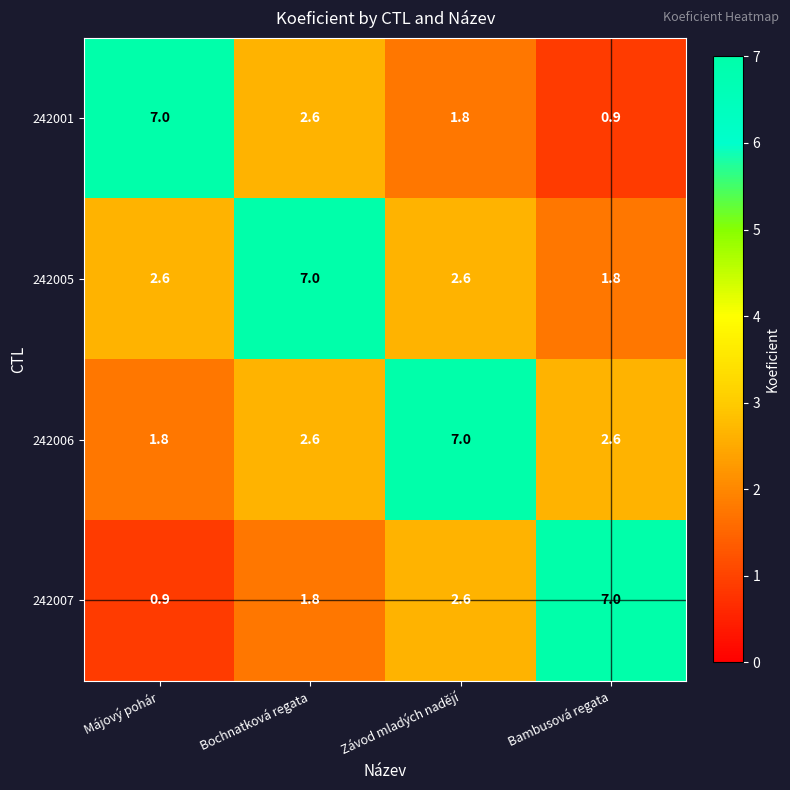

True or false: 242001 has a value of 0.2 at Bambusová regata.

False